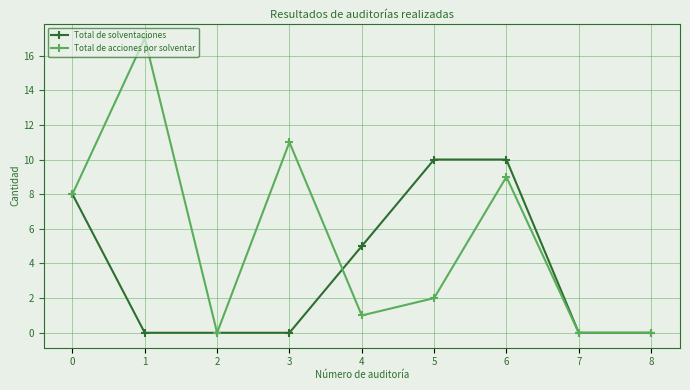

Rank the series by their average value, from lowest to highest.

Total de solventaciones, Total de acciones por solventar